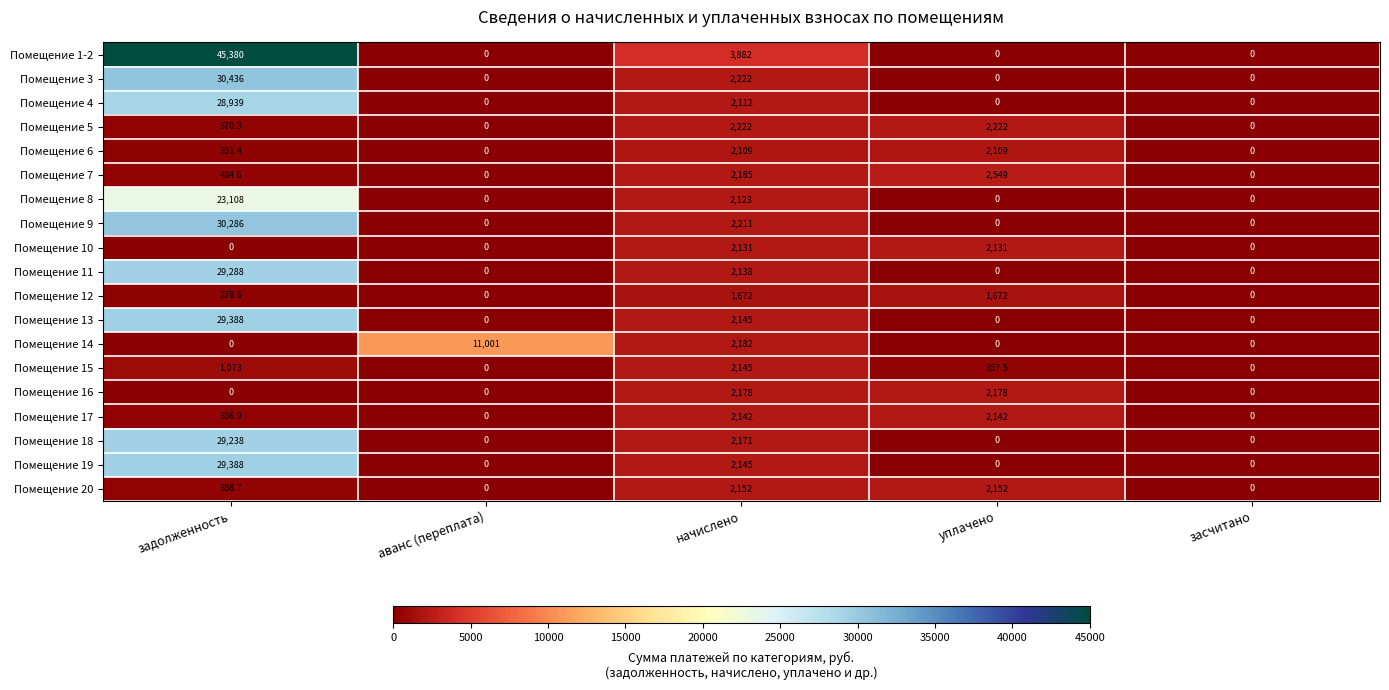

Which series changed the most between задолженность and аванс (переплата)?

Помещение 1-2